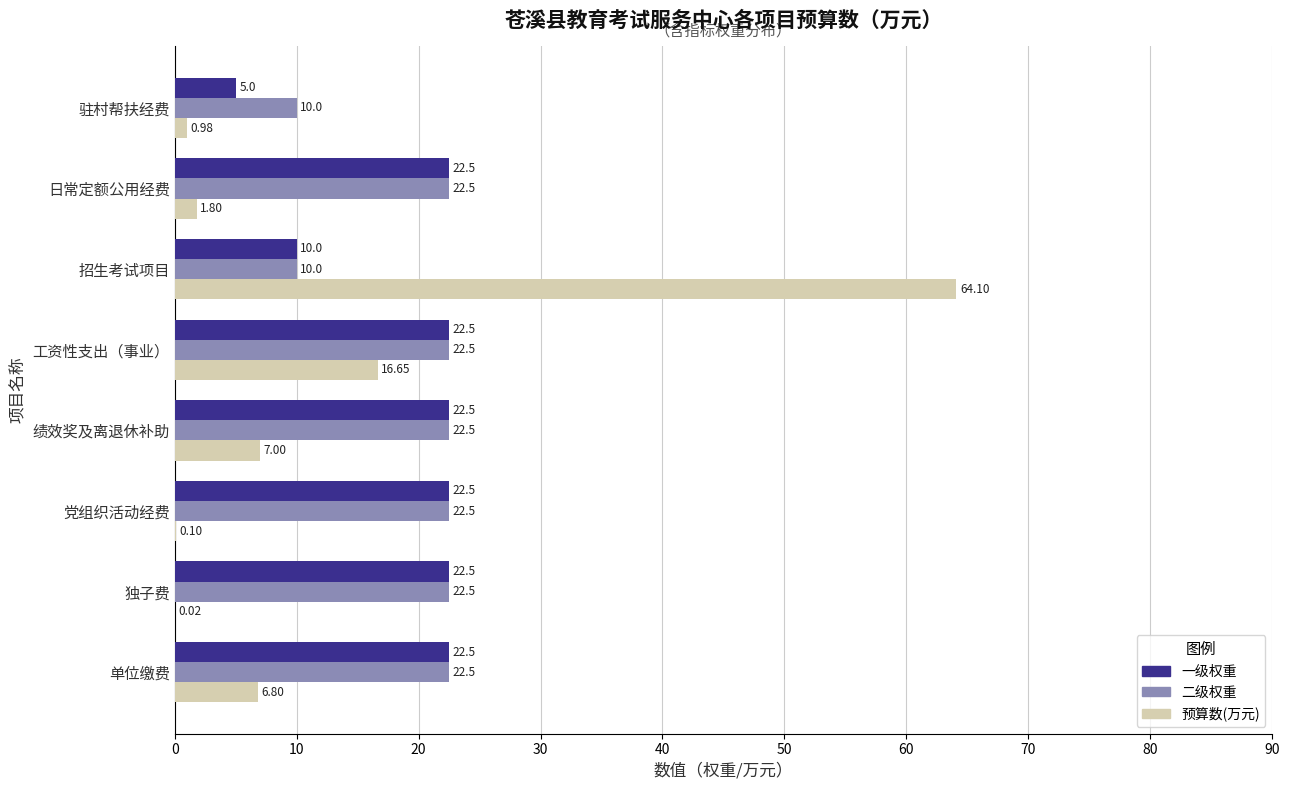

Which series has the widest spread of values?

预算数(万元)